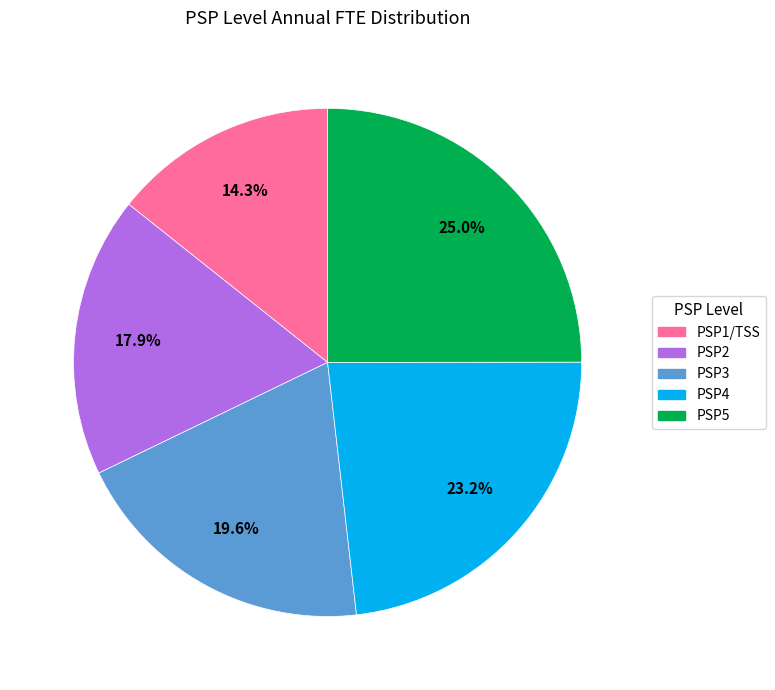

What portion of the pie excludes PSP5?

75.0%